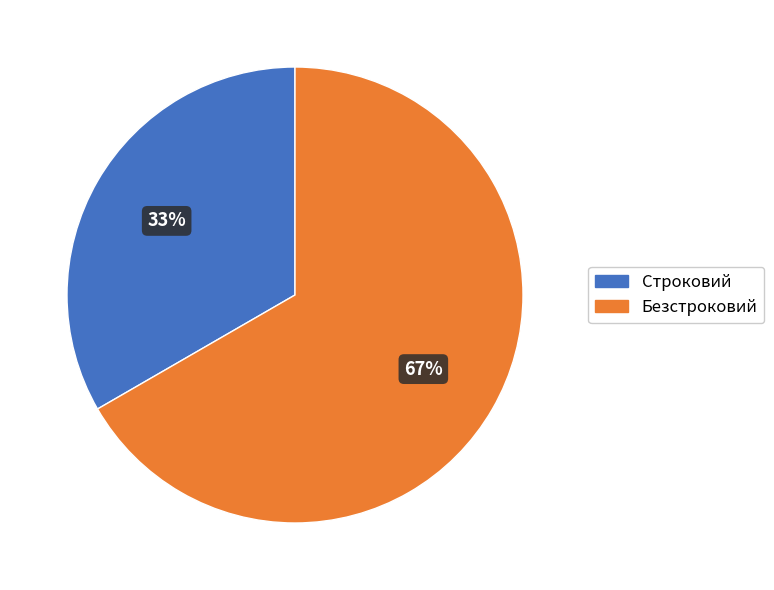

To the nearest percent, what is the average slice percentage?

50%